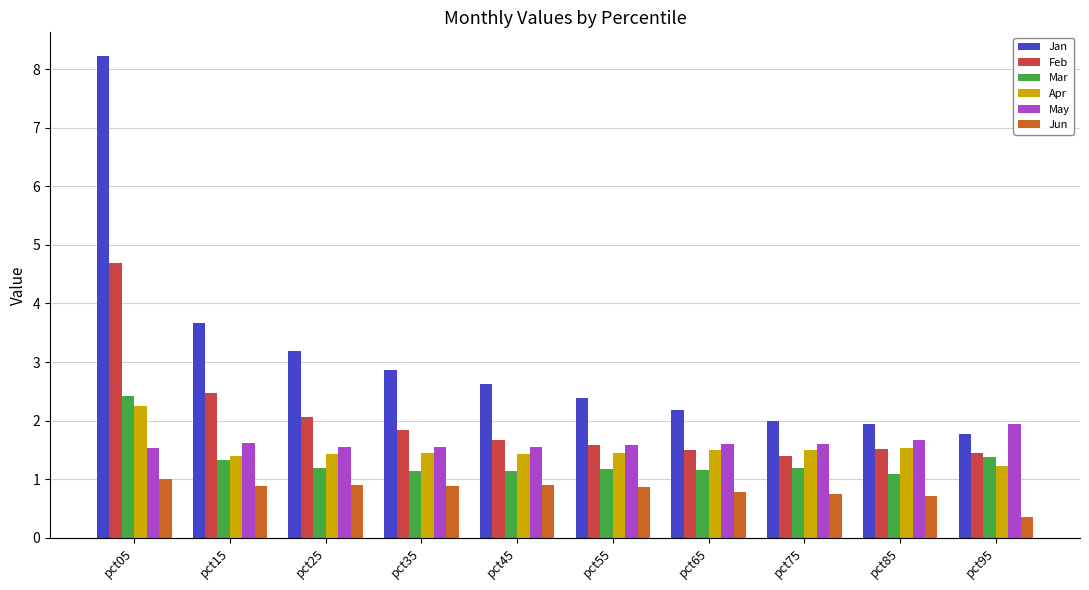

The Apr series shows 1.5 at pct65. True or false?

True